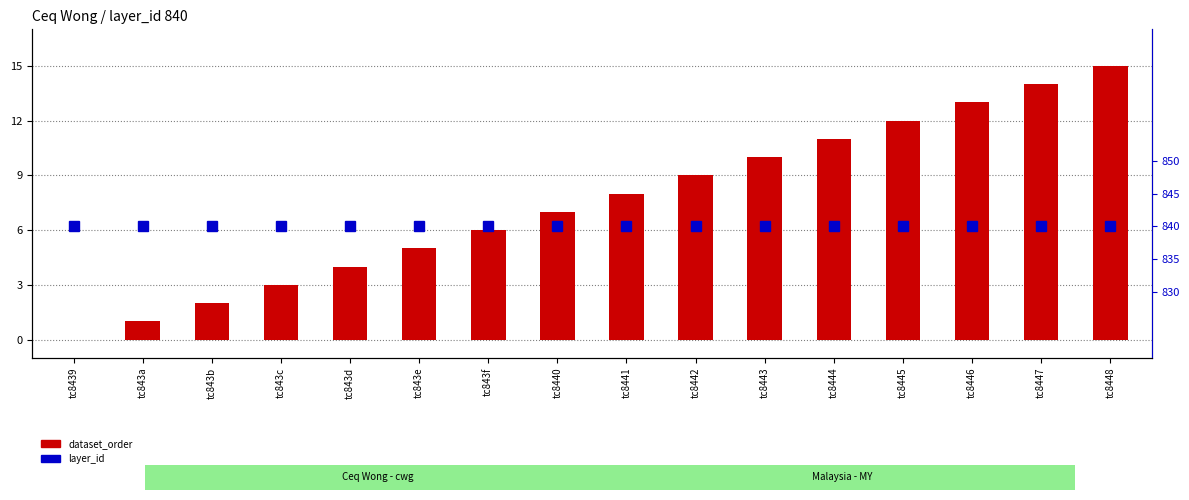

Where is layer_id nearest to the value 840?

tc8439